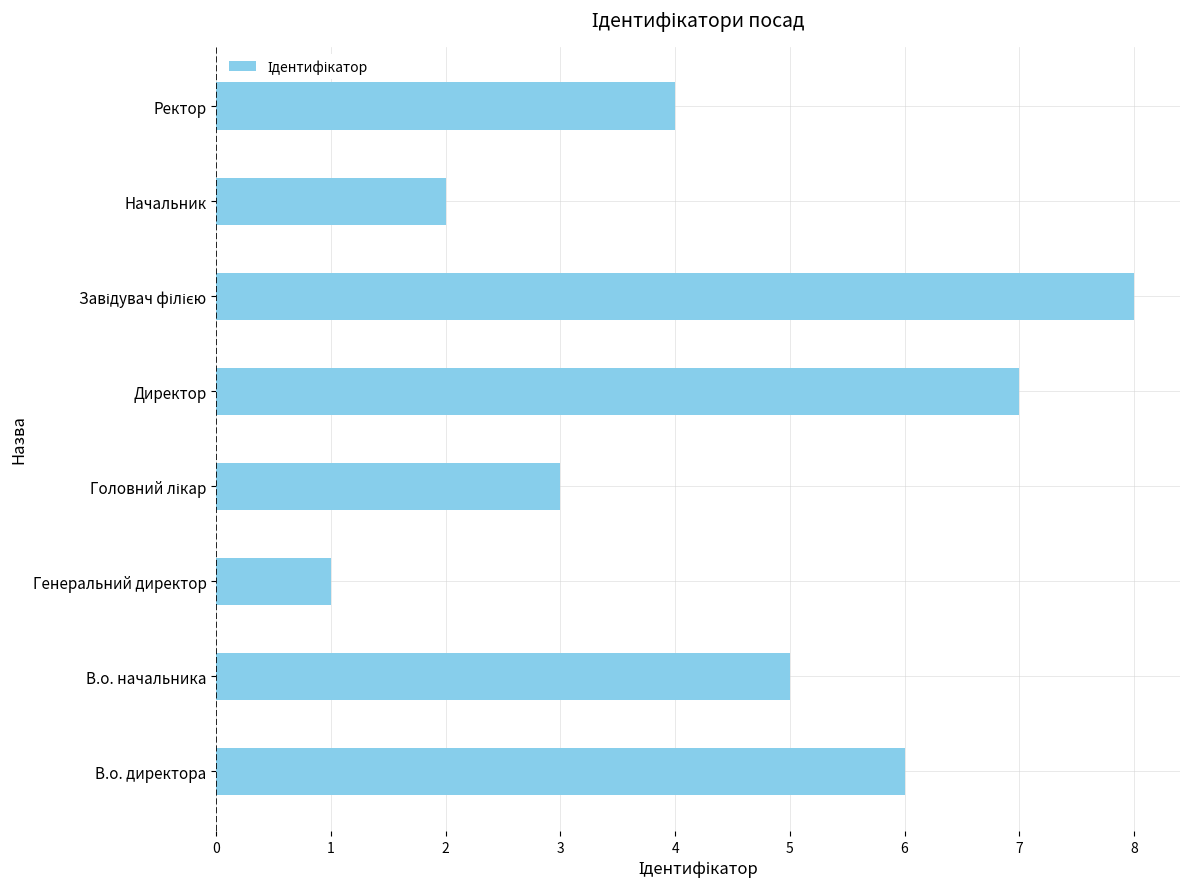

What is the difference between the maximum and second lowest values?

6